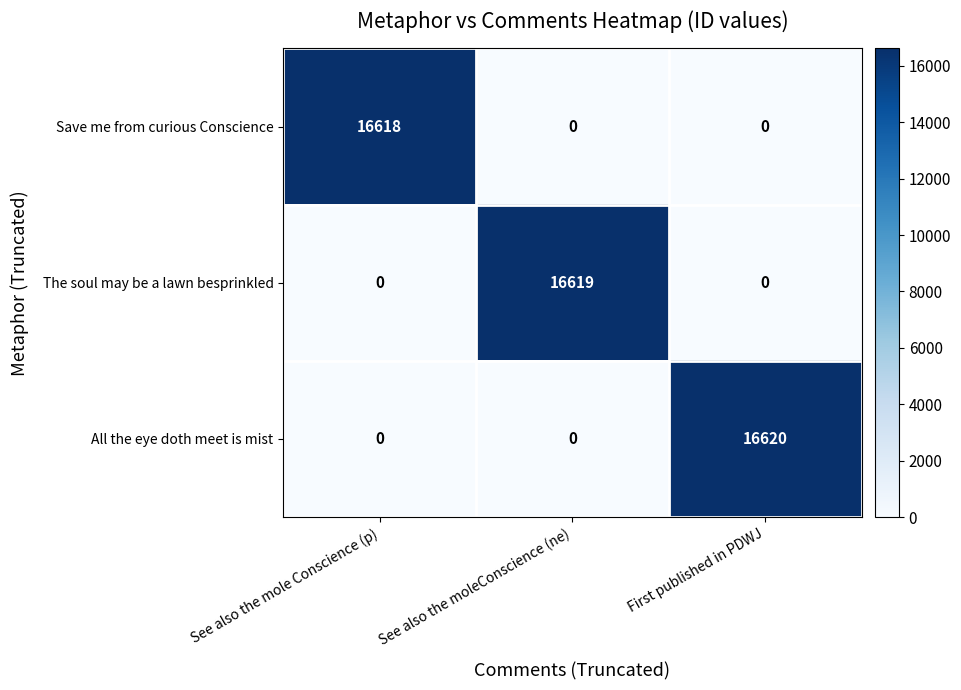

Reading left to right, what are all the values shown in this chart?

Save me from curious Conscience: See also the mole Conscience (p)=16618	See also the moleConscience (ne)=0	First published in PDWJ=0
The soul may be a lawn besprinkled: See also the mole Conscience (p)=0	See also the moleConscience (ne)=16619	First published in PDWJ=0
All the eye doth meet is mist: See also the mole Conscience (p)=0	See also the moleConscience (ne)=0	First published in PDWJ=16620